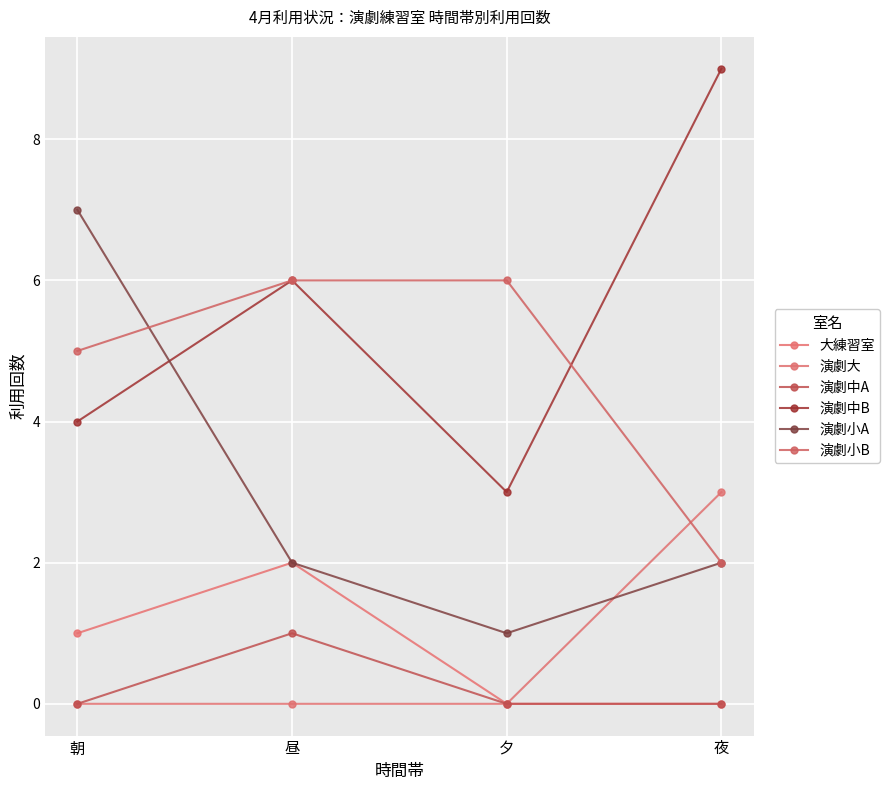

What is the greatest value displayed?

9